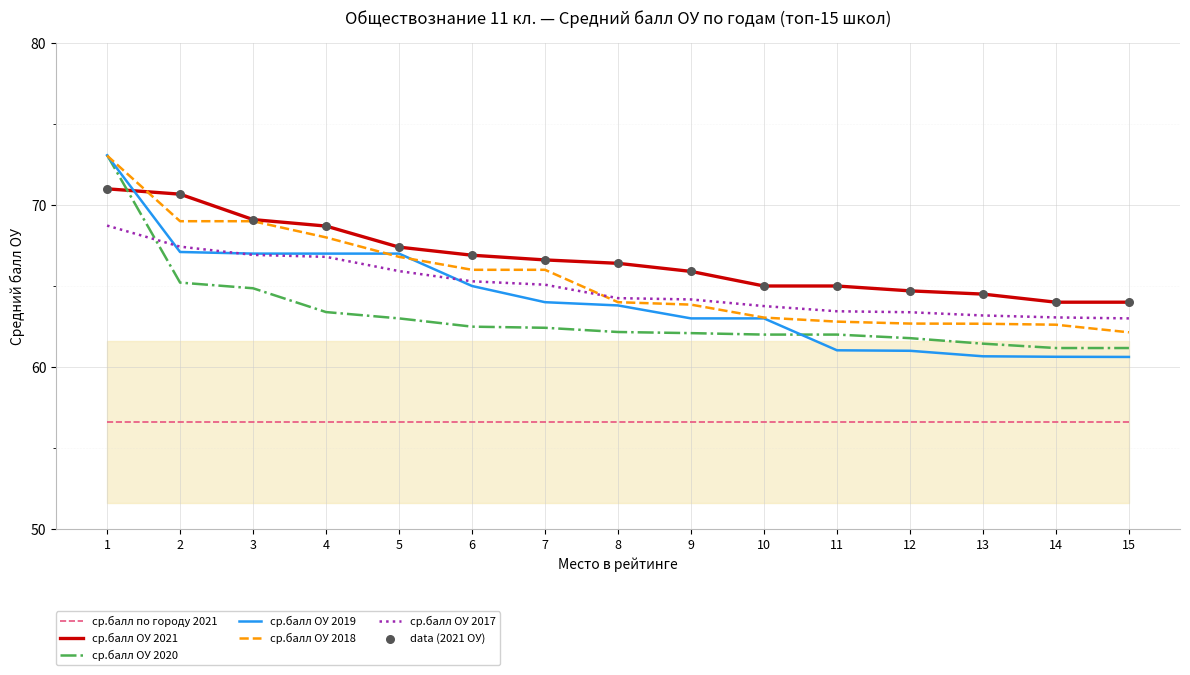

What is the total value across all series at 1?

415.6